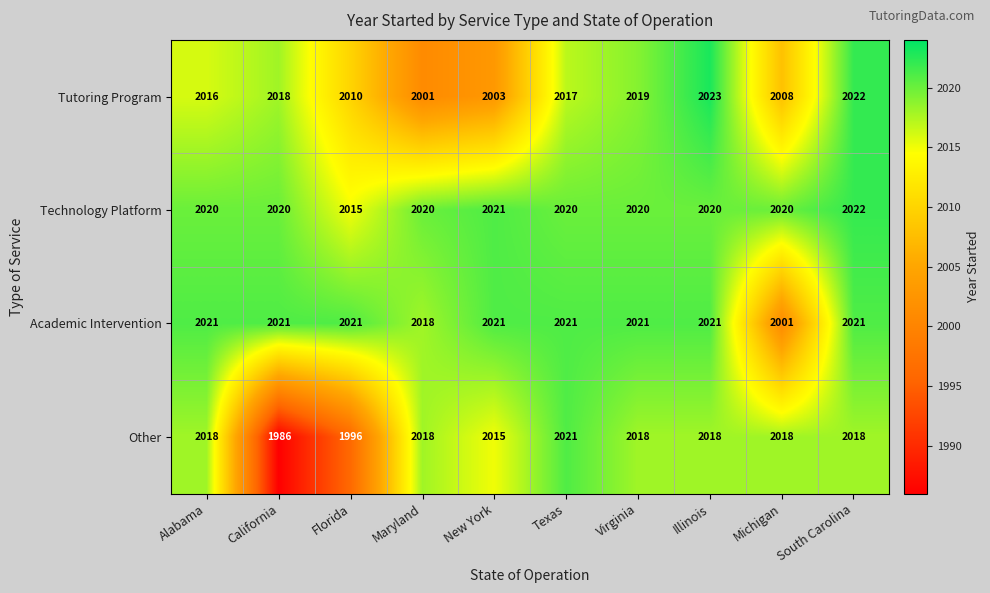

Which category has the lowest value in the Technology Platform series?

Florida